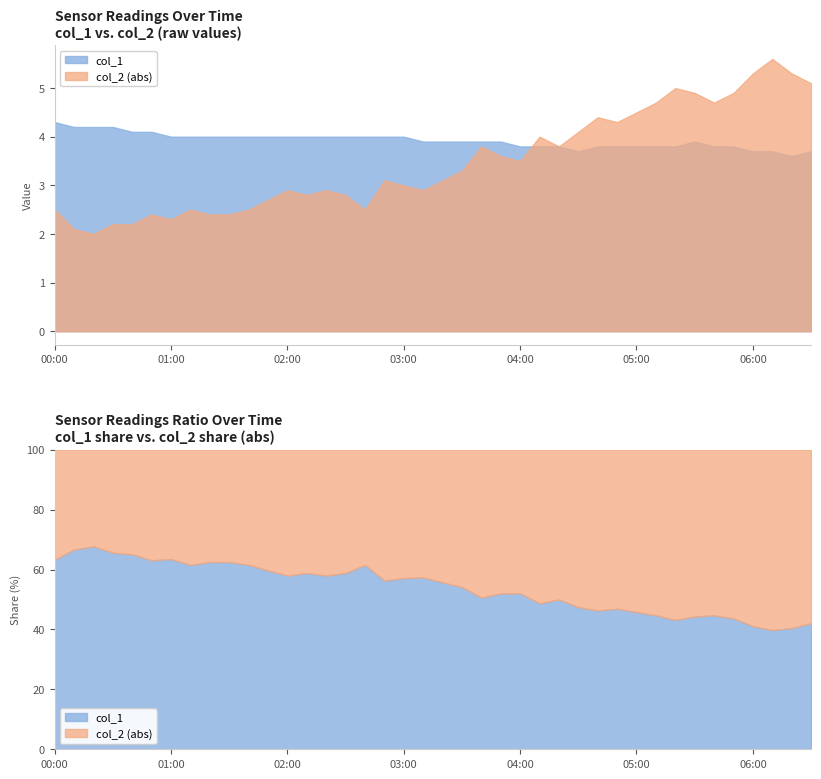

Count the number of data series in this chart.

2